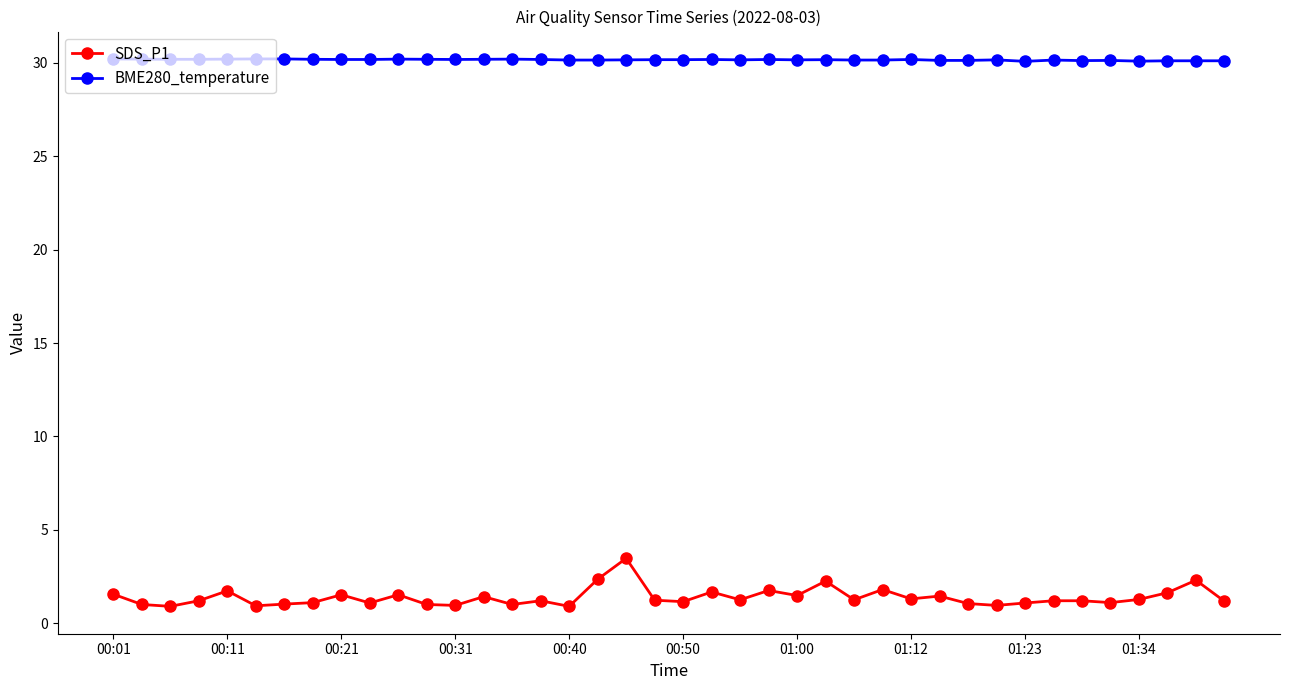

List the series in order of their overall mean, highest first.

BME280_temperature, SDS_P1